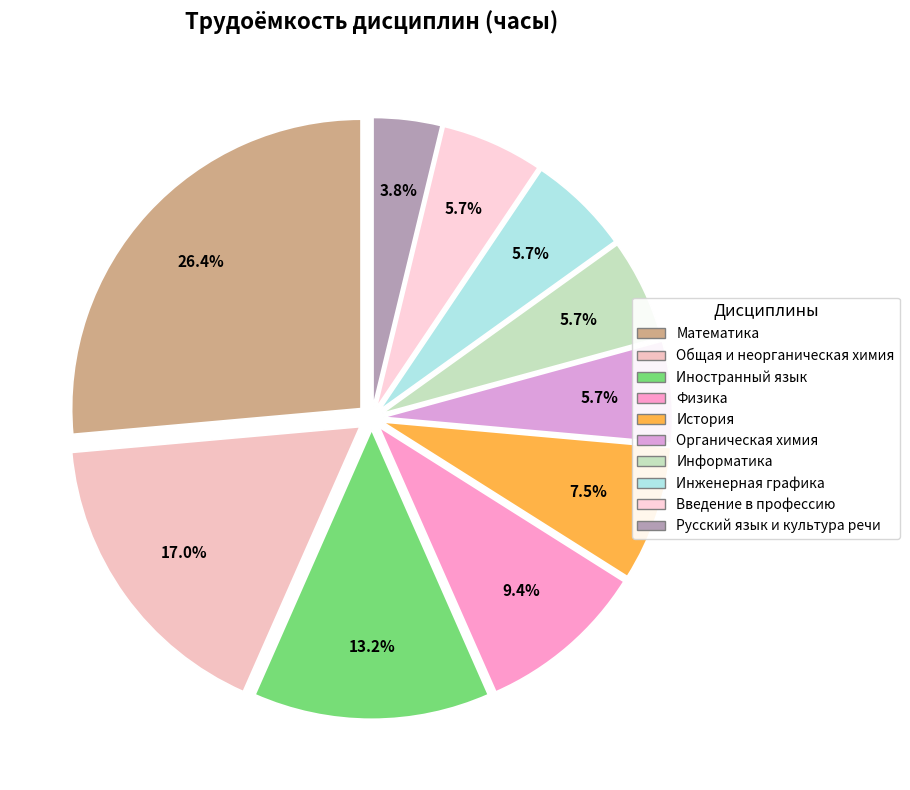

How many segments does this pie chart have?

10